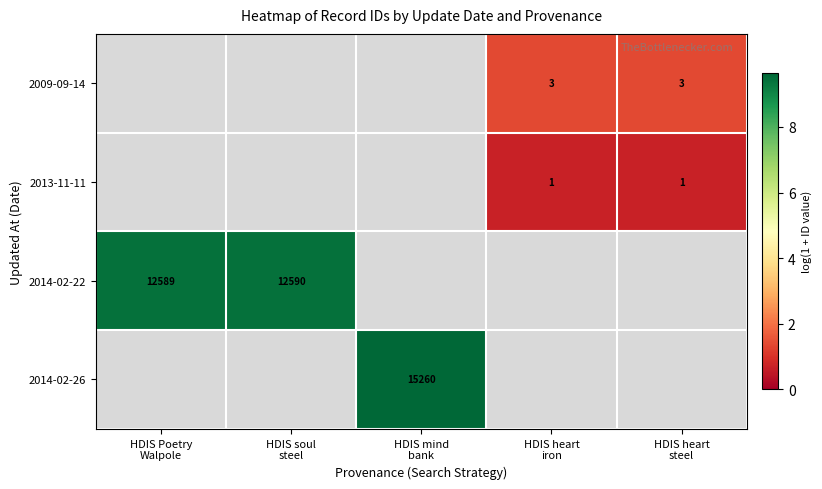

Is the value of 2014-02-22 at HDIS soul steel greater than the value of 2009-09-14 at HDIS mind bank?

No